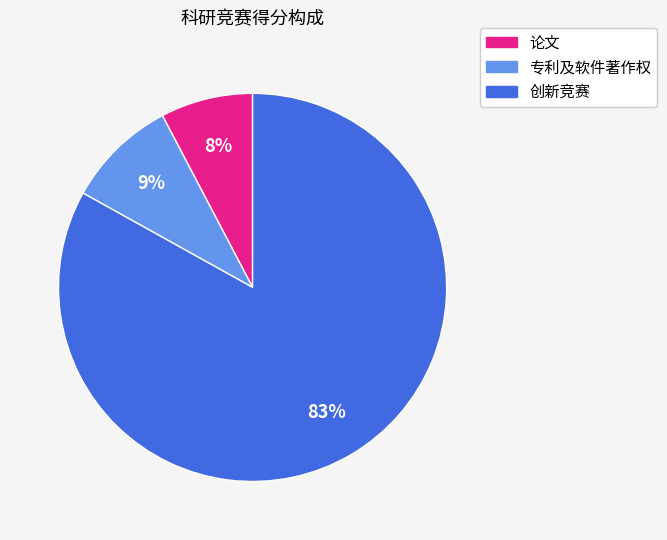

Combined, do 专利及软件著作权 and 论文 account for over 50%?

No